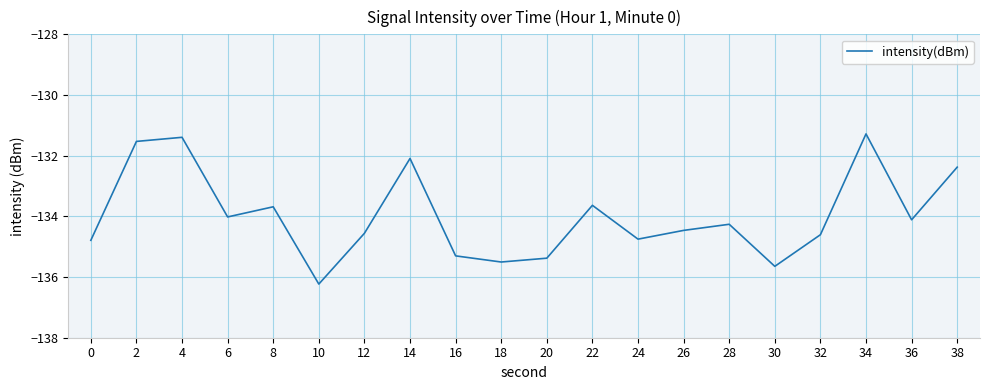

Is it true that the value at 26 is -134.5?

True